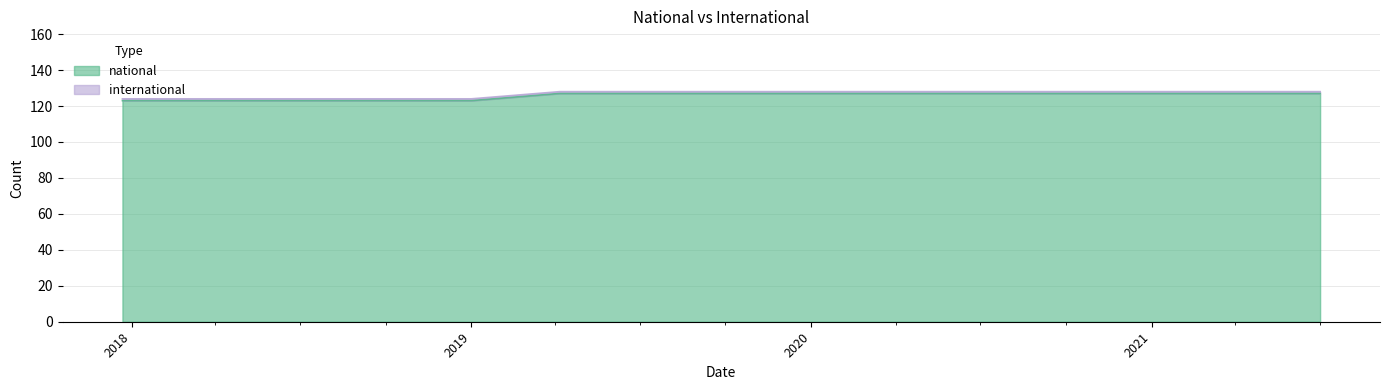

What value does the data have at 2018-07-11?

123